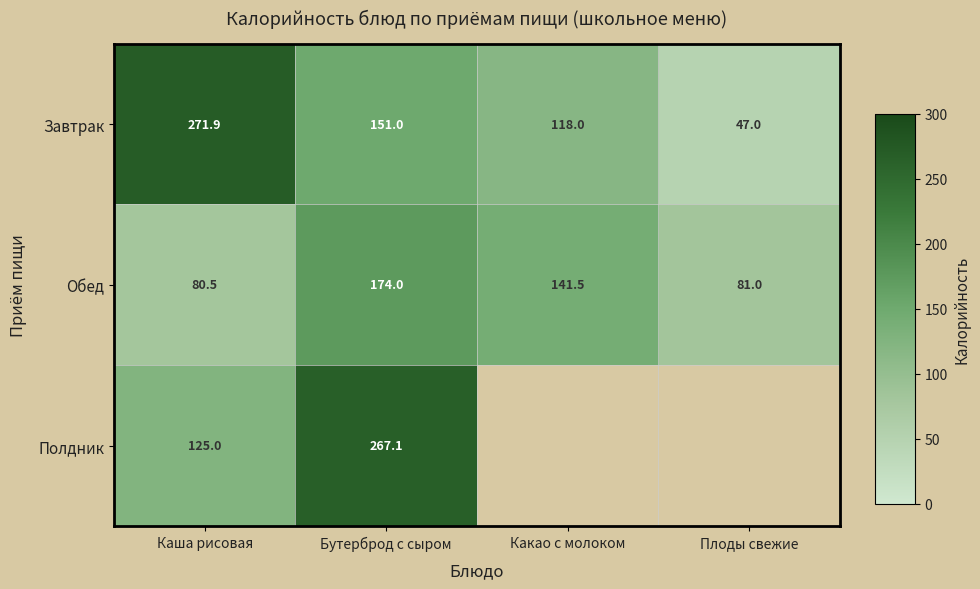

What is the sum of all Завтрак values?

587.9